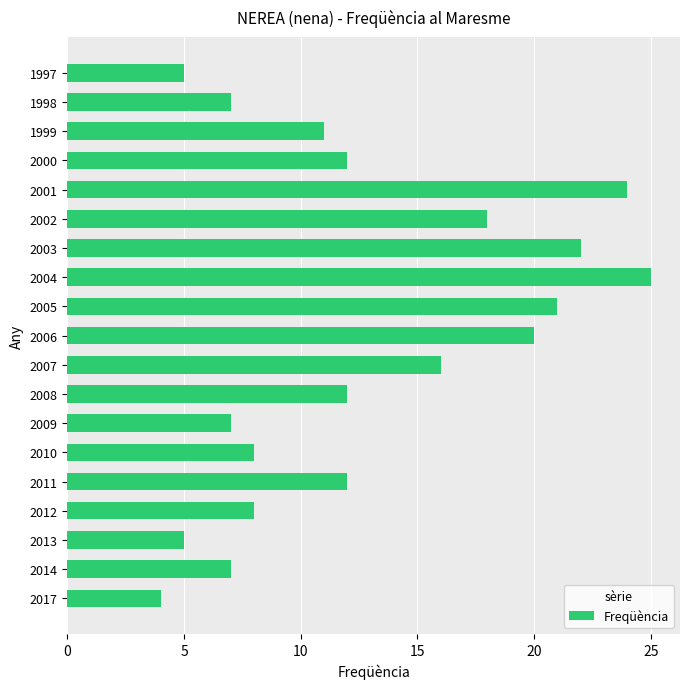

Which category has the highest value across all series?

2004